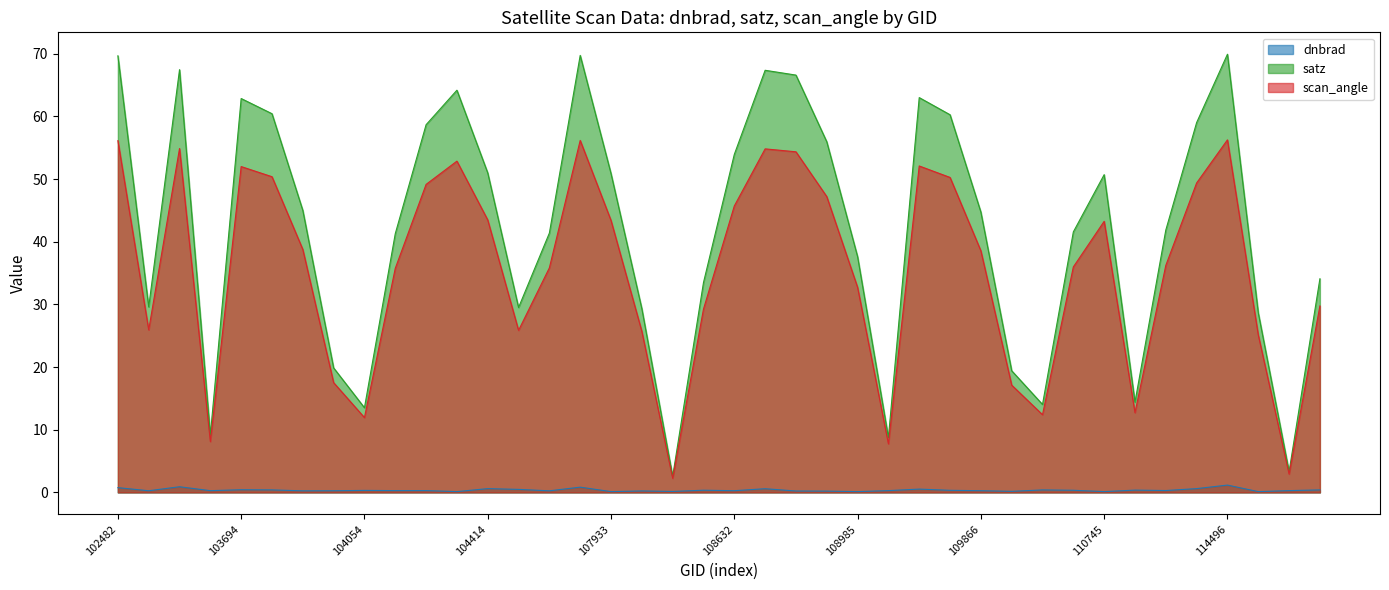

What is the greatest value displayed?

69.9